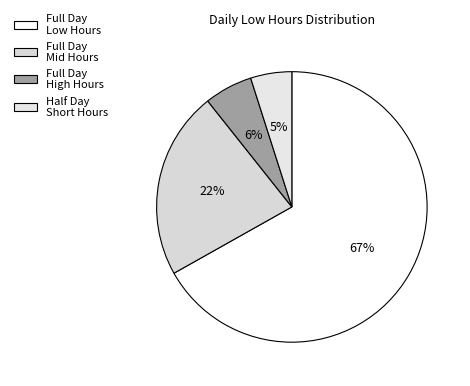

Count the number of slices in the pie.

4